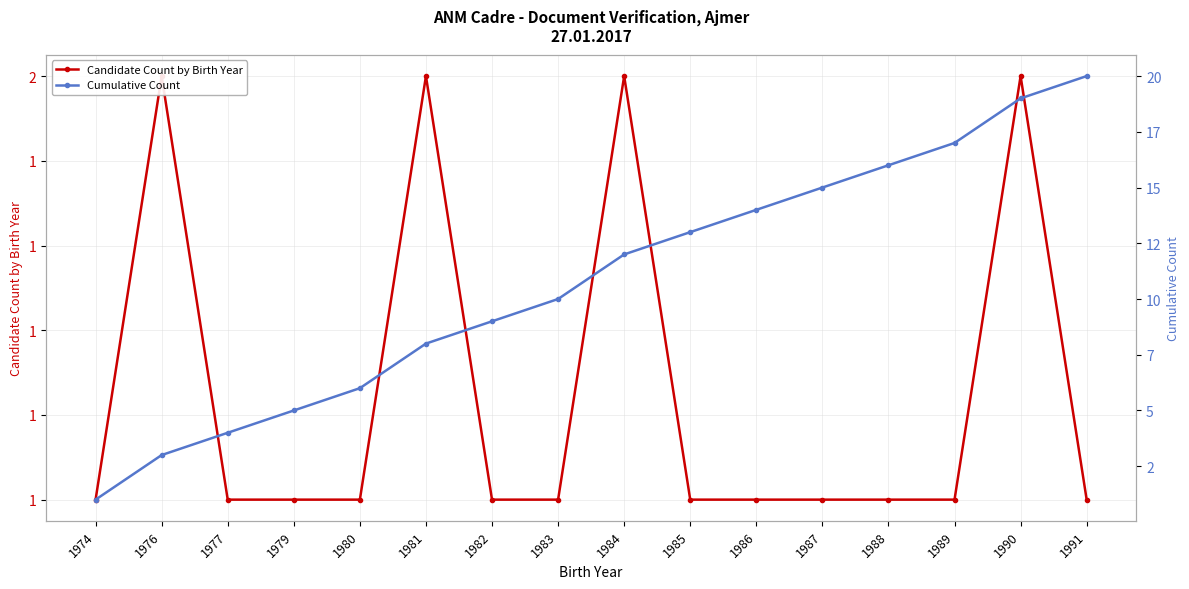

What is the total value across all series at 1982?

10